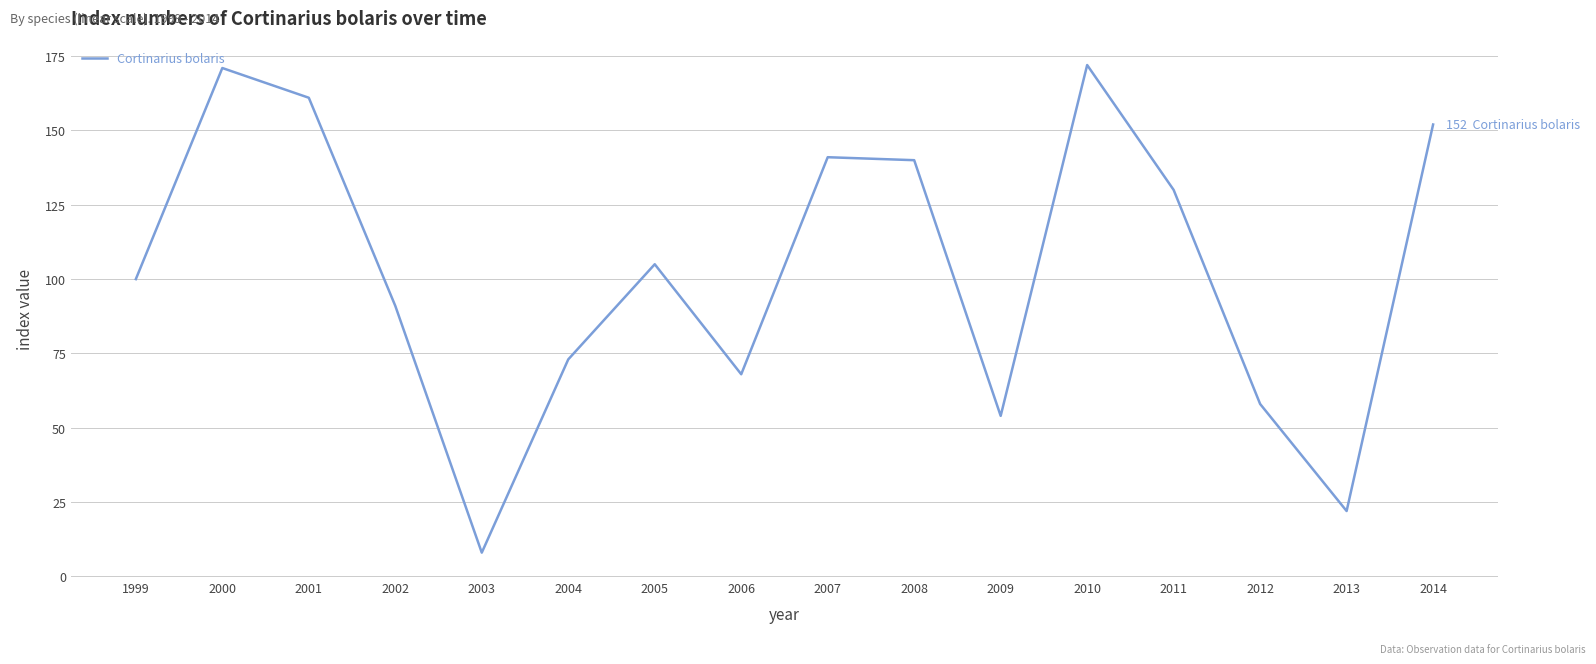

Is it true that the value at 2012 is 104?

False